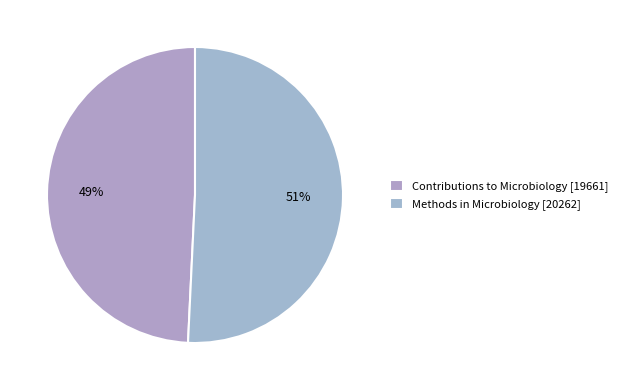

To the nearest percent, what portion does Methods in Microbiology represent?

51%